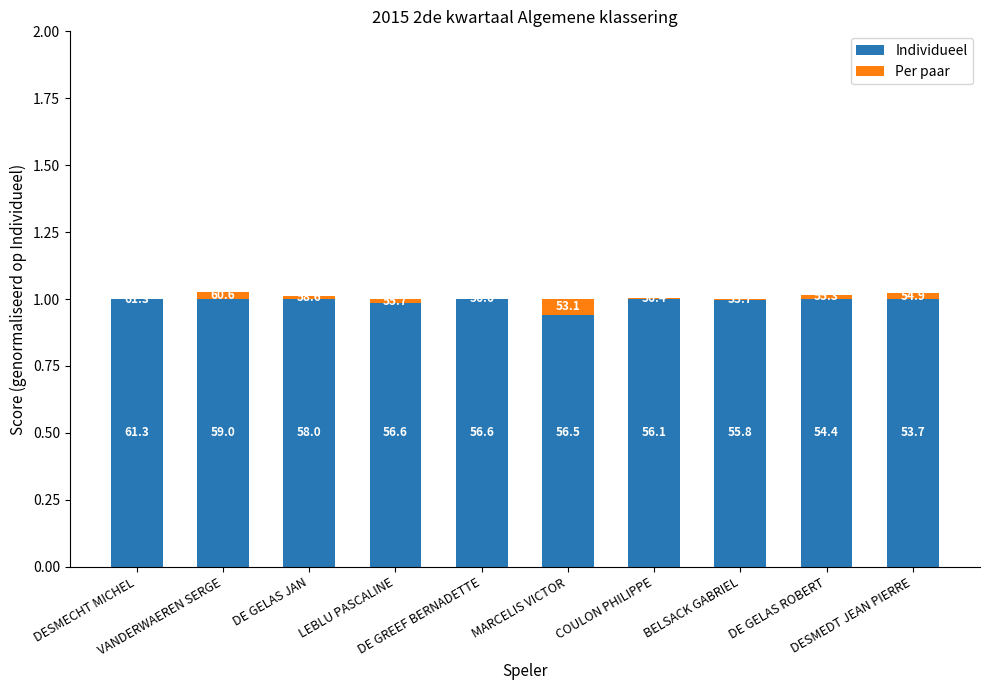

What are all the series names shown in the legend?

Individueel, Per paar